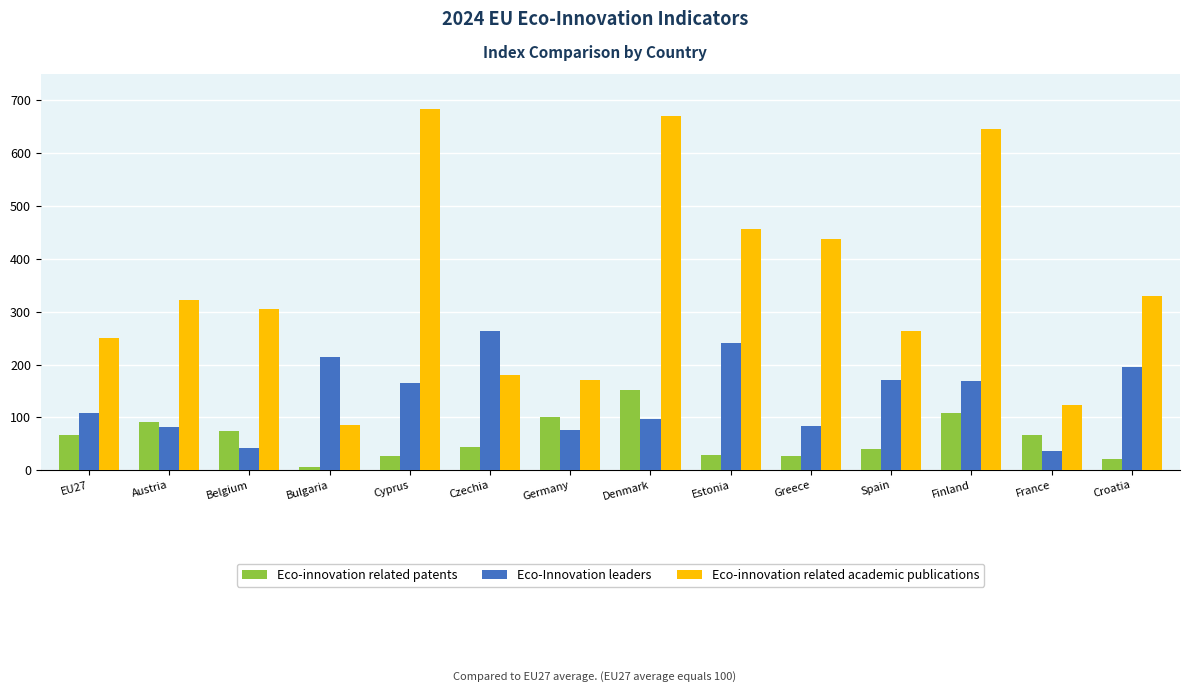

True or false: Eco-innovation related academic publications has a value of 179.4 at Czechia.

True